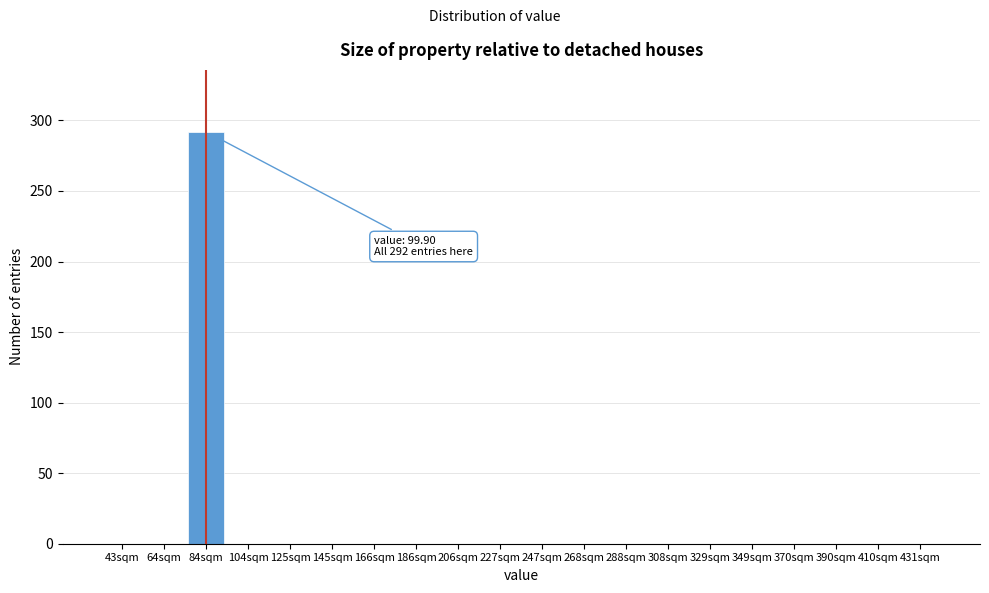

Reading left to right, extract all data points from this chart.

43sqm=0	64sqm=0	84sqm=292	104sqm=0	125sqm=0	145sqm=0	166sqm=0	186sqm=0	206sqm=0	227sqm=0	247sqm=0	268sqm=0	288sqm=0	308sqm=0	329sqm=0	349sqm=0	370sqm=0	390sqm=0	410sqm=0	431sqm=0